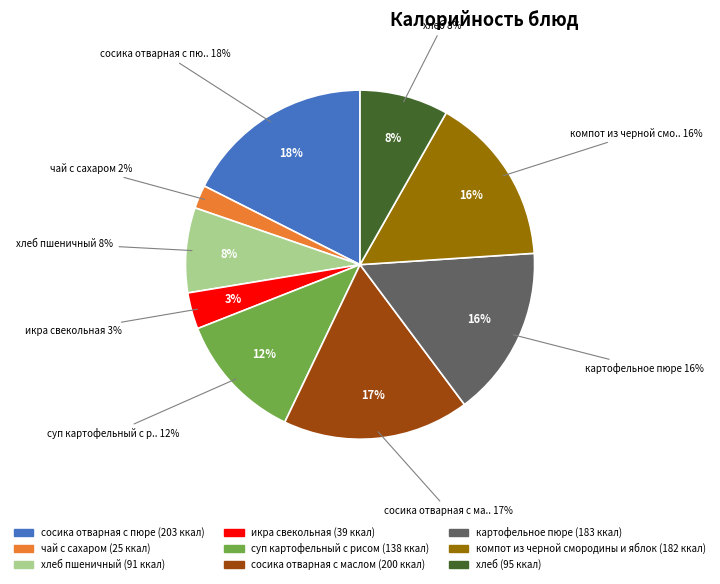

Rank the categories by value from highest to lowest.

сосика отварная с пюре, сосика отварная с маслом, картофельное пюре, компот из черной смородины и яблок, суп картофельный с рисом, хлеб, хлеб пшеничный, икра свекольная, чай с сахаром